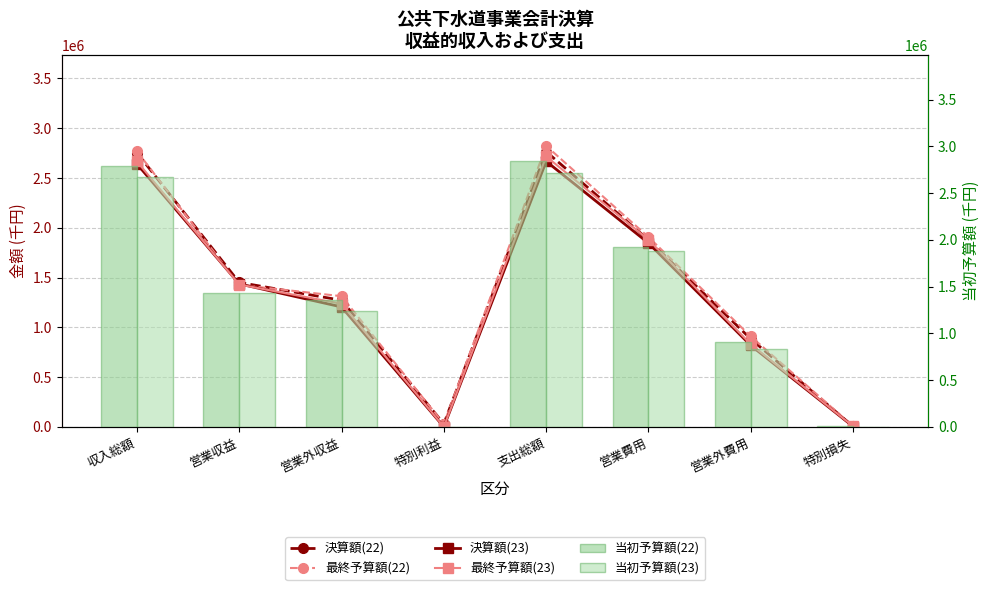

Which label corresponds to the largest value in the chart?

支出総額